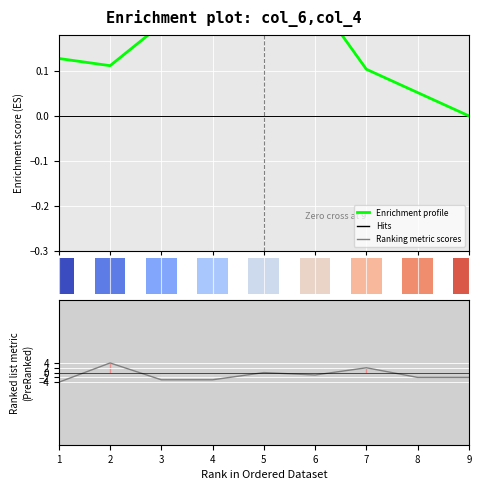

Reading left to right, what are all the values shown in this chart?

Enrichment profile: 0.1	0.1	0.2	0.2	0.3	0.3	0.1	0.1	-0.0
Ranking metric scores: -4.0	4.0	-3.0	-3.0	0.0	-1.0	2.0	-2.0	-2.0